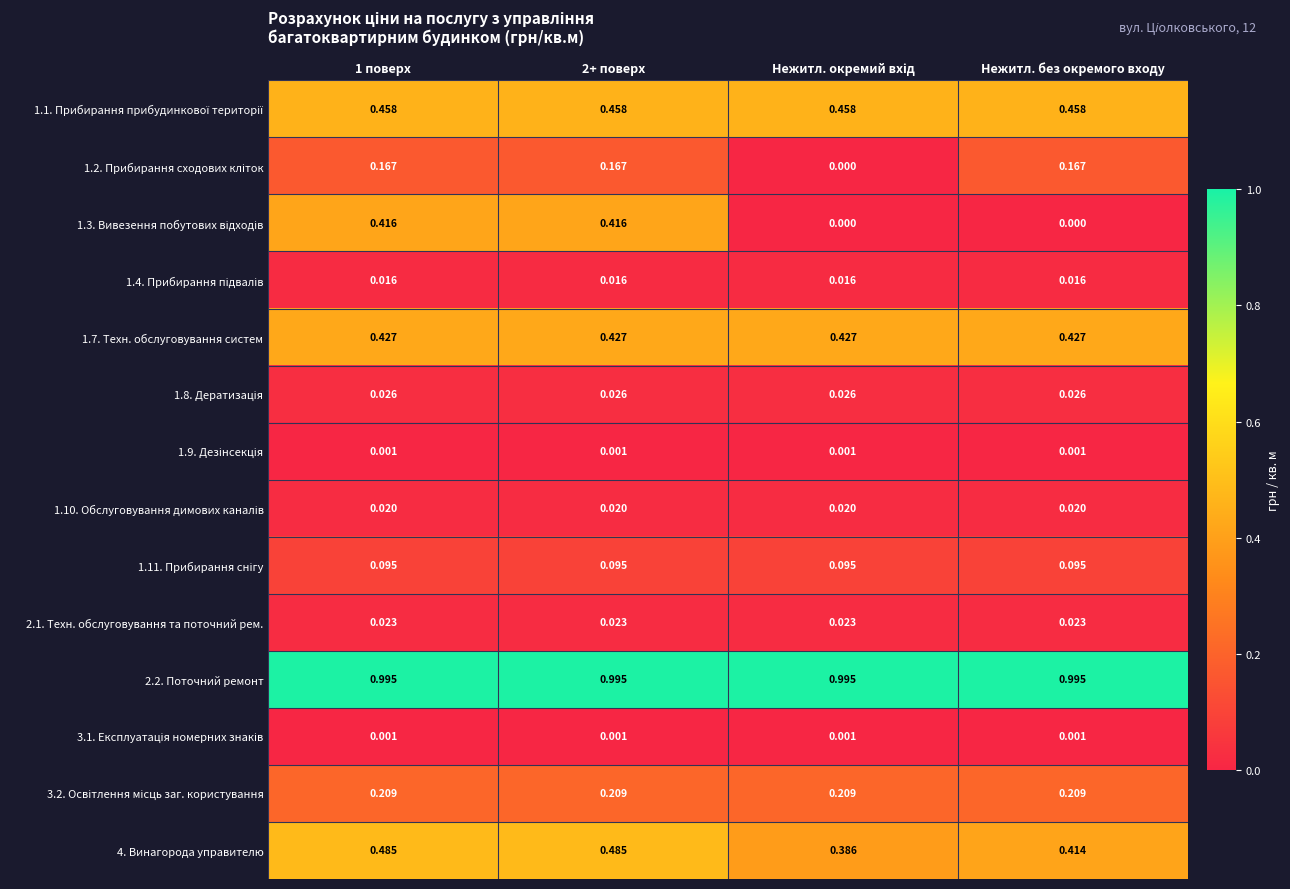

Count the number of data series in this chart.

14